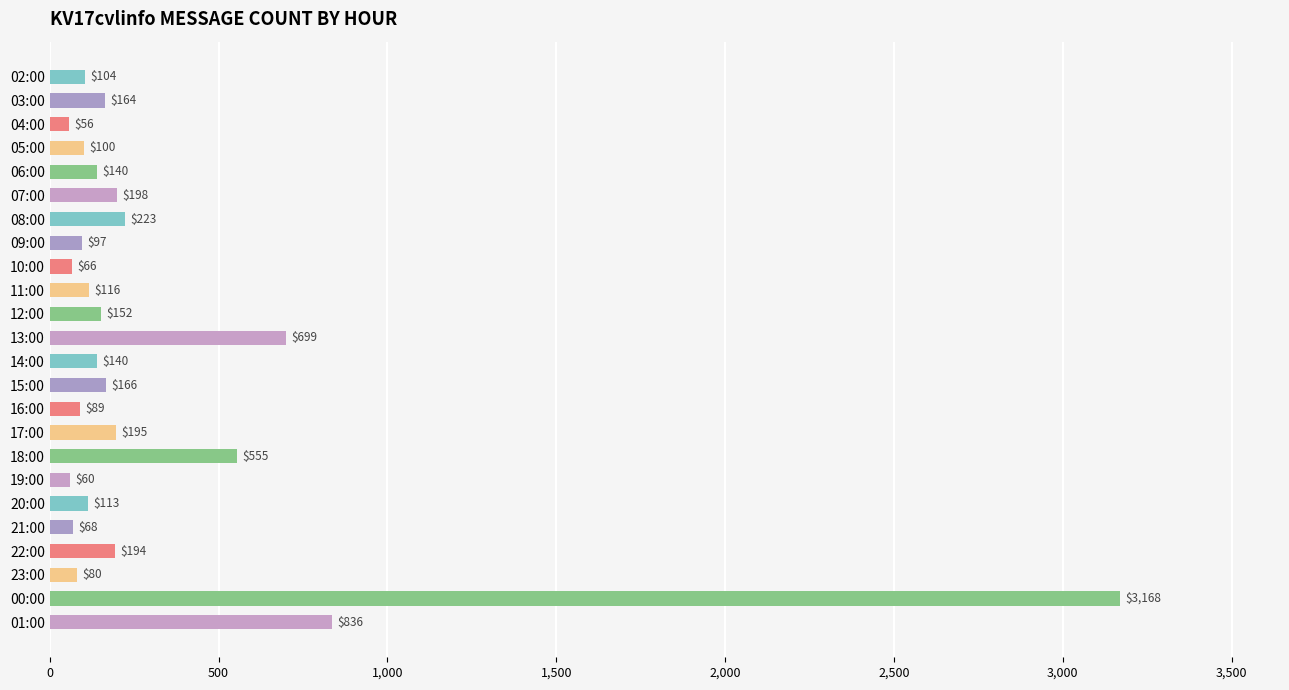

At which label is the value closest to 1612?

01:00